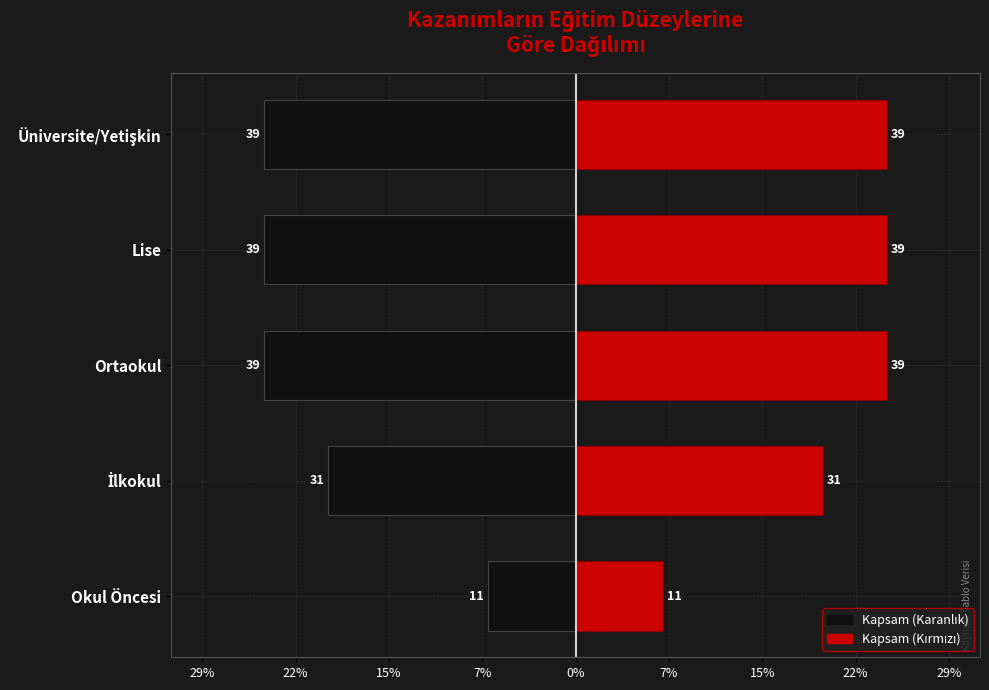

Reading right to left, what are all the values shown in this chart?

Sol (Okul Düzeyi - Karanlık): -24.5	-24.5	-24.5	-19.5	-6.9
Sağ (Okul Düzeyi - Kırmızı): 24.5	24.5	24.5	19.5	6.9